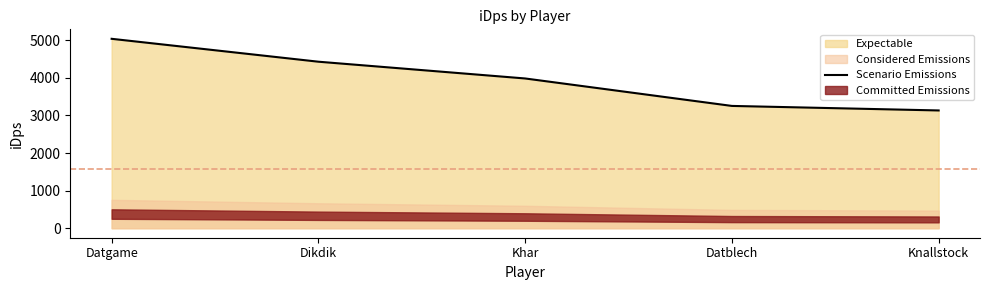

Reading right to left, transcribe all the data shown in this chart.

3131.0	3251.3	3981.1	4426.7	5035.3